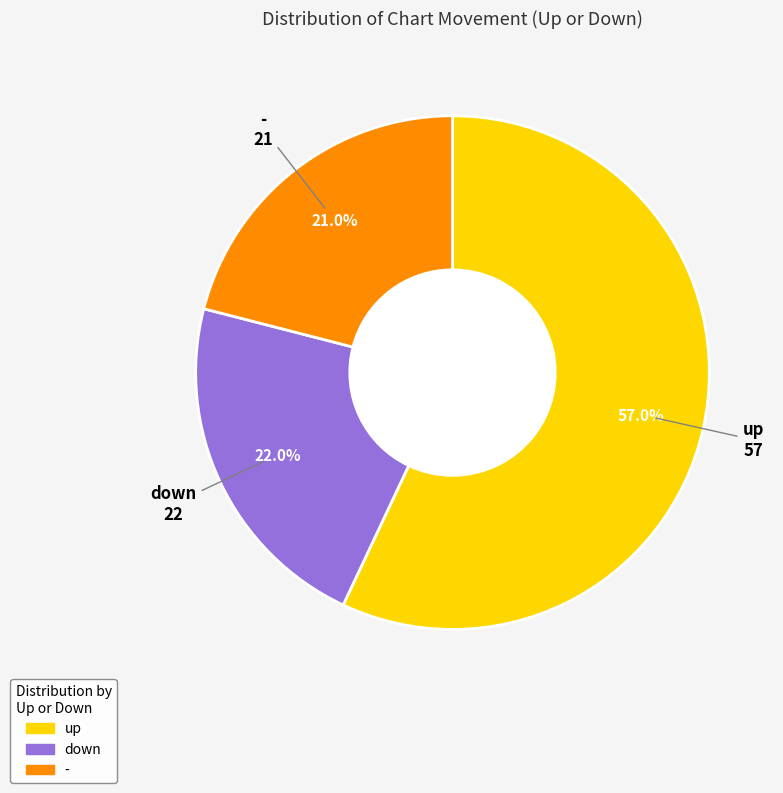

To the nearest percent, what is the difference between the - and down slice percentages?

1%